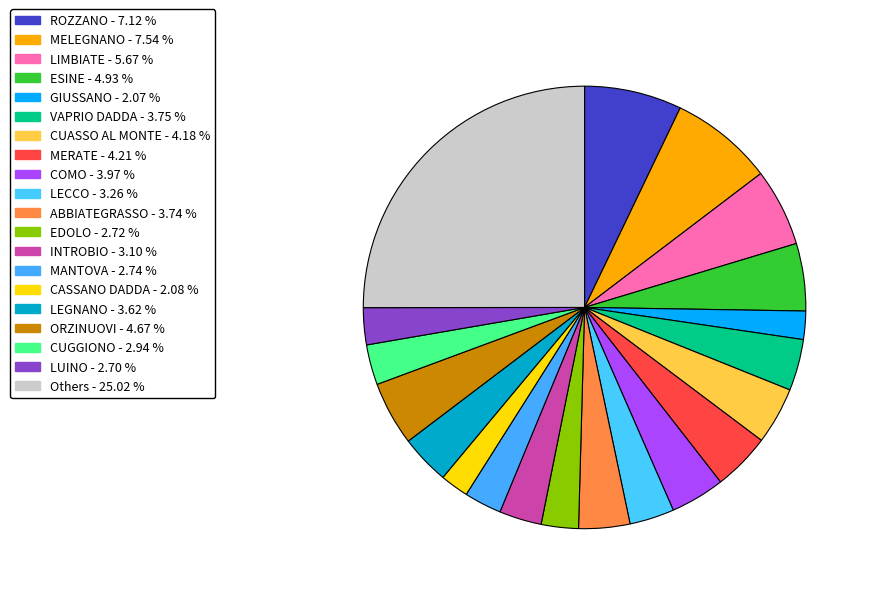

Is there a majority slice in this chart?

No